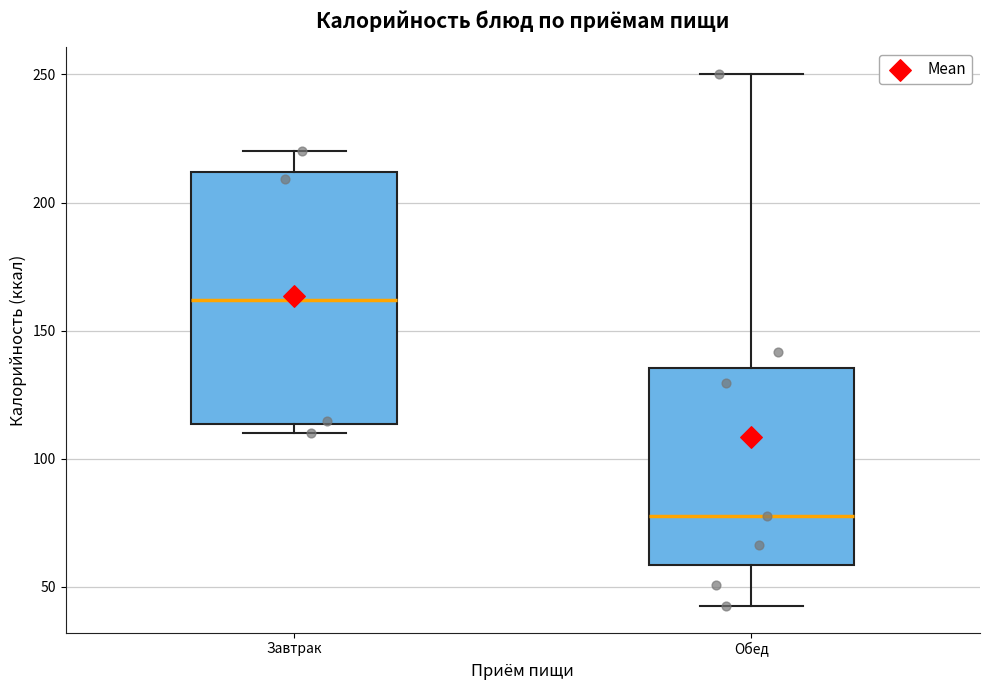

Reading left to right, read every box against the y-axis: the position of its median line, the range the box covers, and the ends of its whiskers. The values are not printed on the chart, so give them approximately, as read against the axis.

Завтрак: median 160, box 115 to 210, whiskers 110 to 220
Обед: median 80, box 60 to 135, whiskers 45 to 250